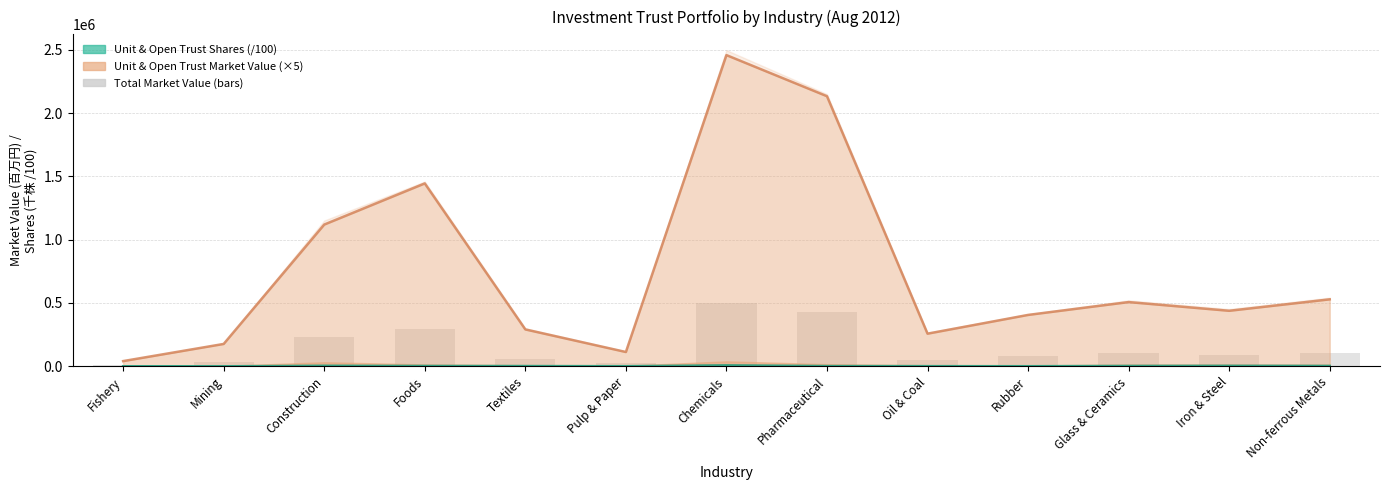

At which label is Open_MarketValue closest to 1249207?

Construction